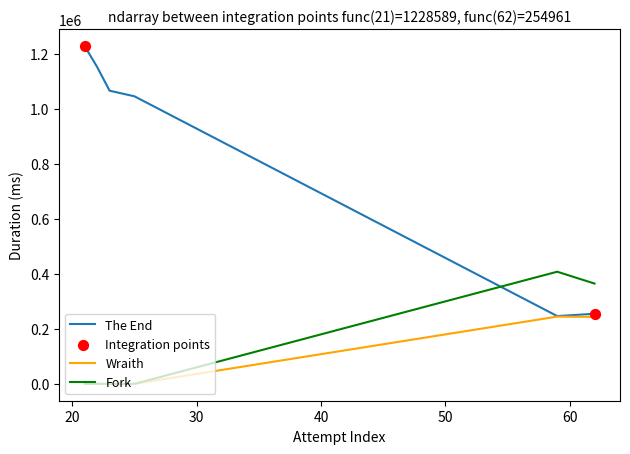

Which series has the largest total across all categories?

The End